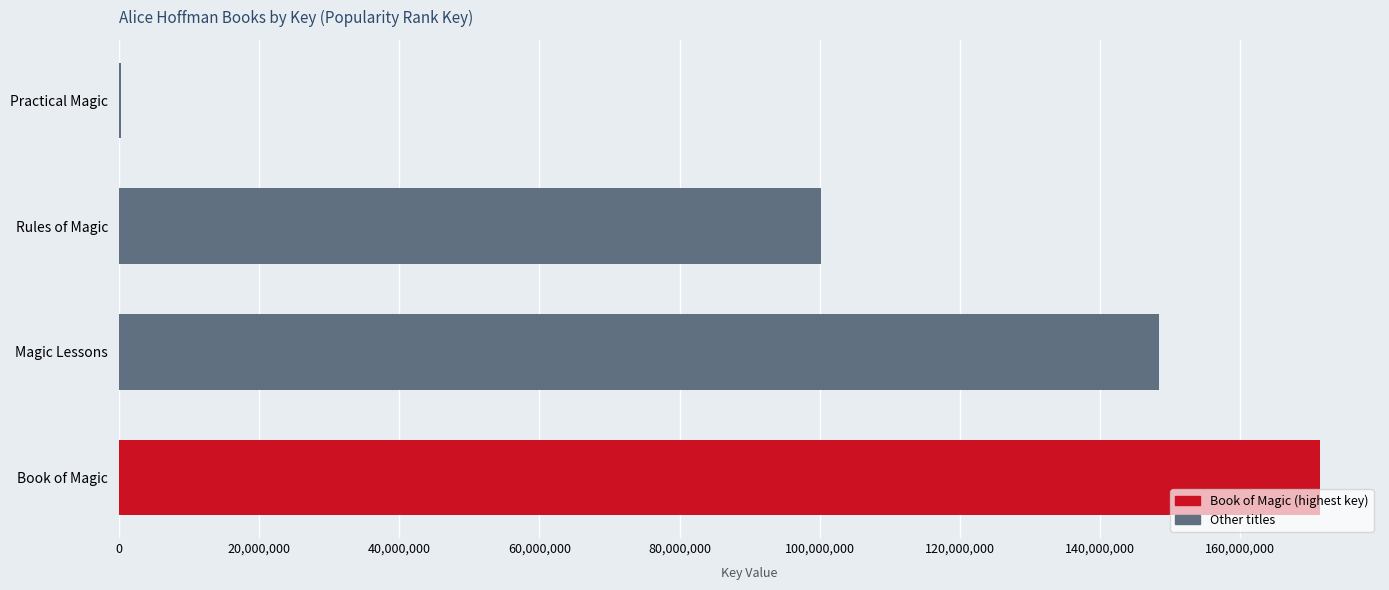

What is the approximate value at Book of Magic, to the nearest 100?

171411300